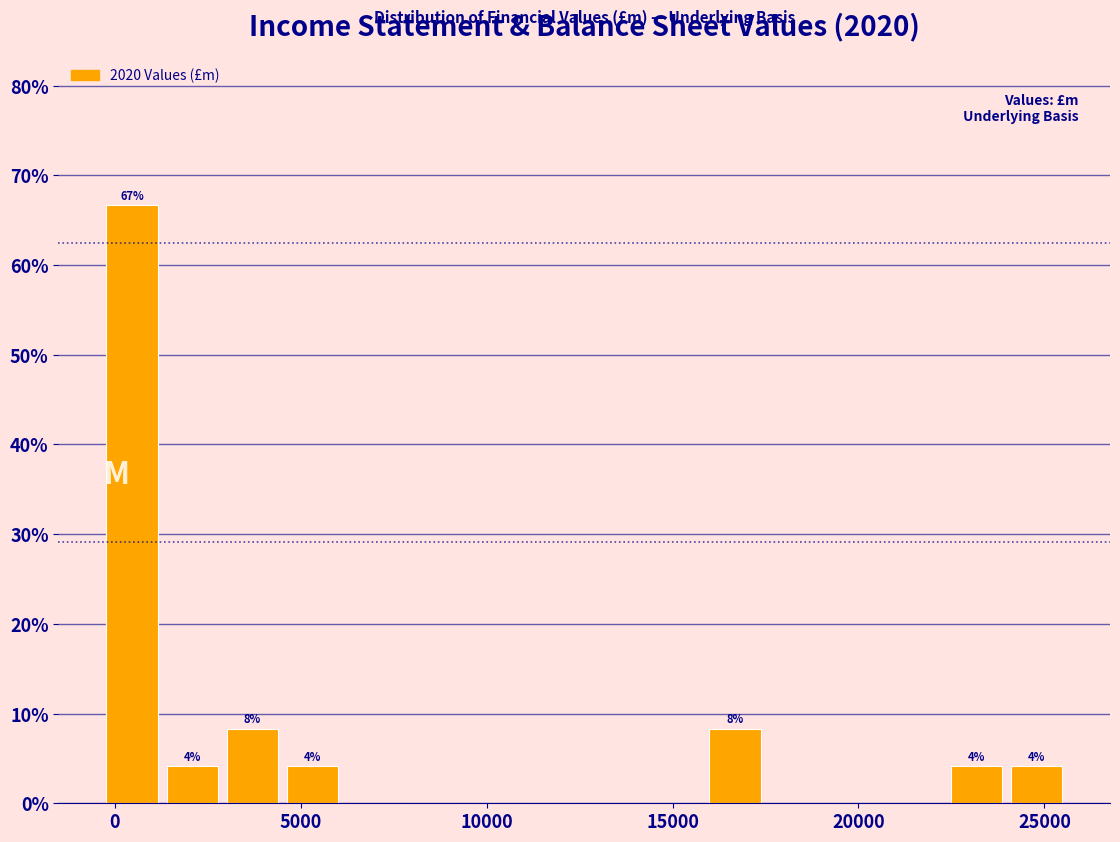

Around what value on the x-axis is the tallest bar? Give the approximate position of its centre, as read against the axis.

500